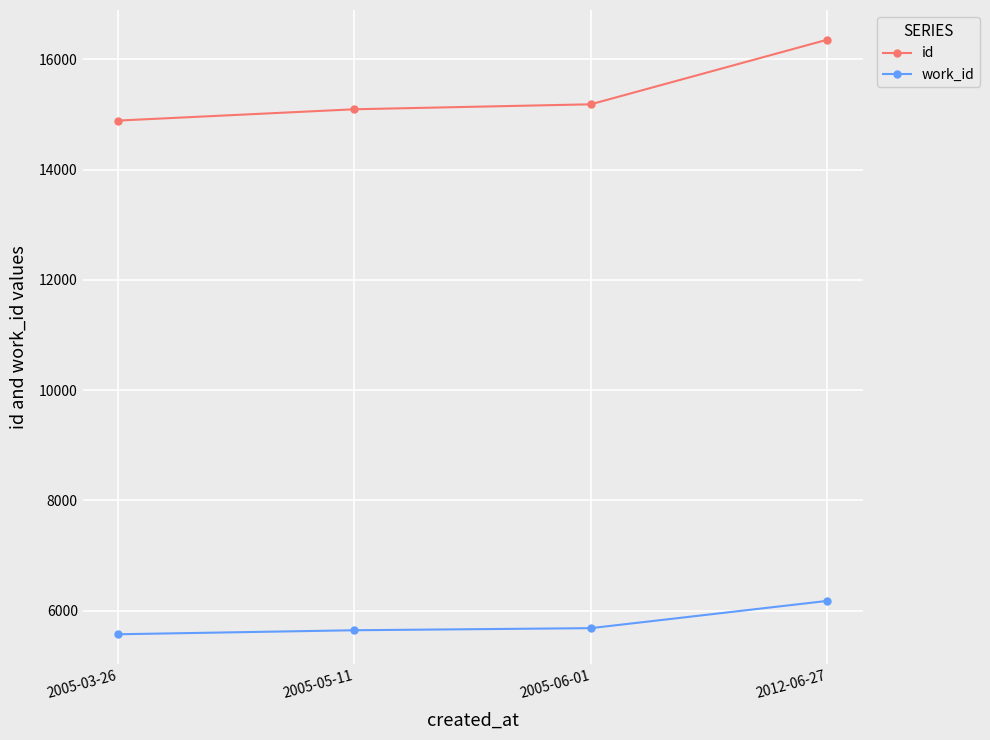

What is the difference between the maximum and minimum values in the id series?

1466